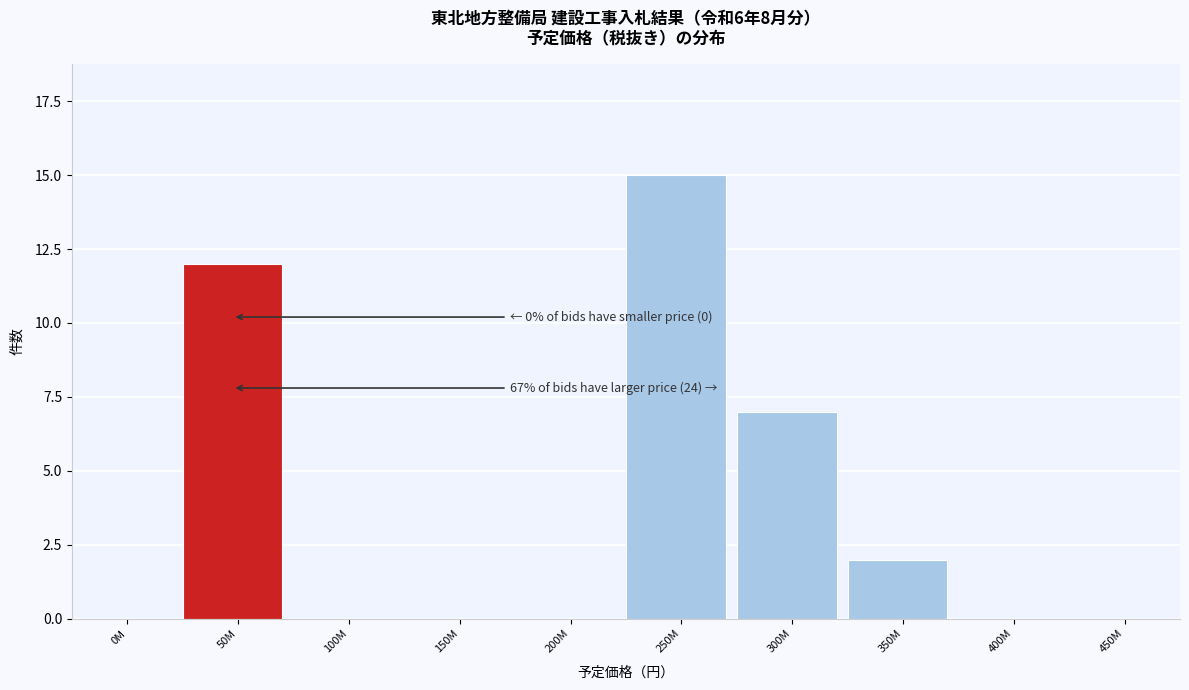

True or false: the data shows 0 at 400M.

True